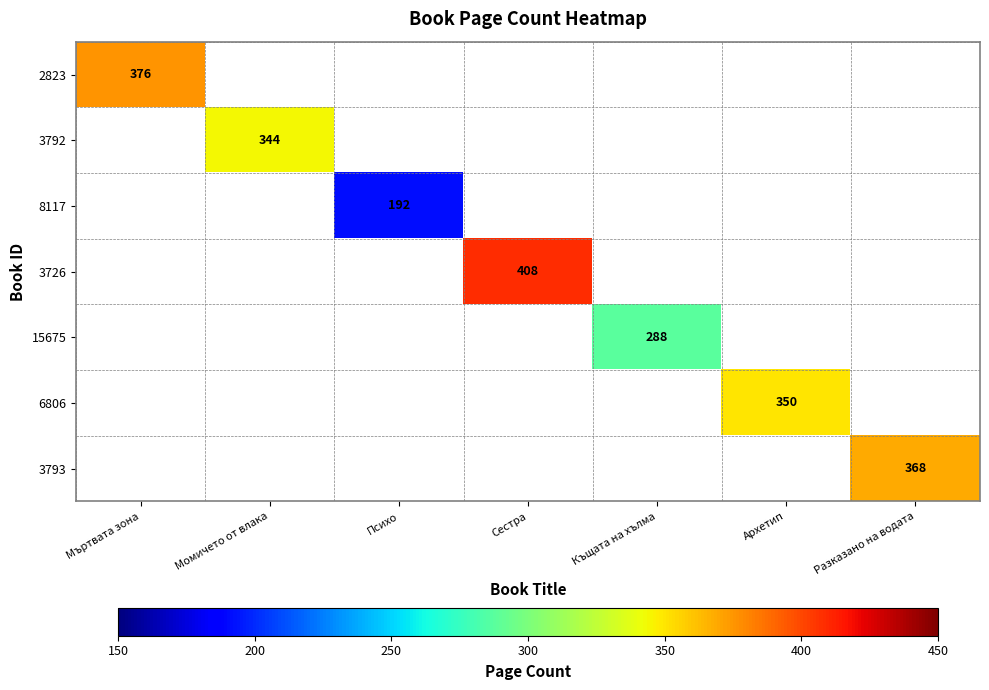

Is it true that 15675 equals 197 at Архетип?

False